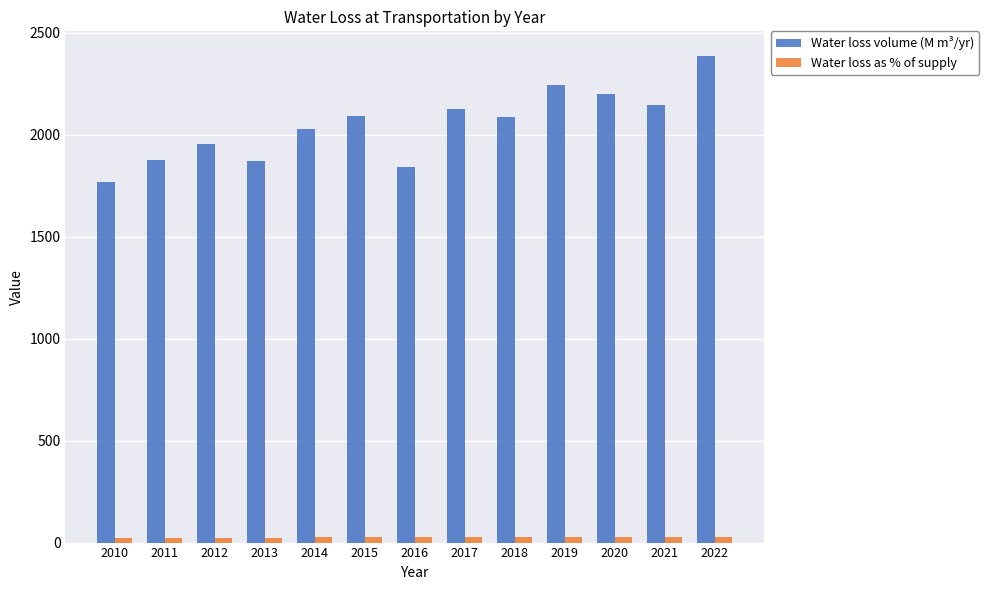

Where does the Water loss volume (M m³/yr) series first go above 2085?

2015